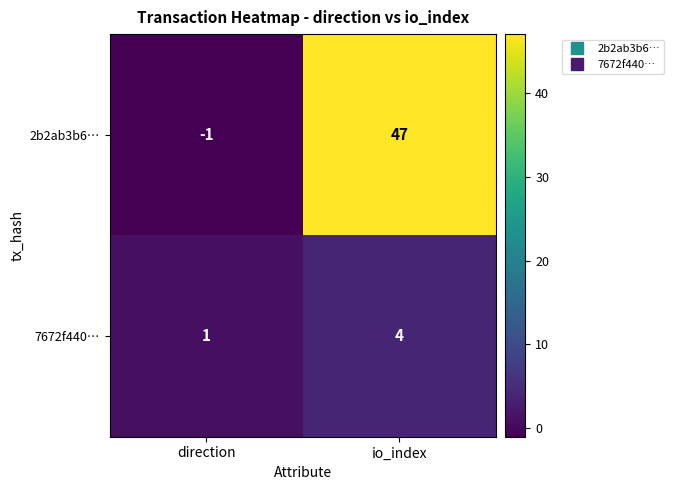

At direction, list the series in order from smallest to largest.

2b2ab3b6…, 7672f440…